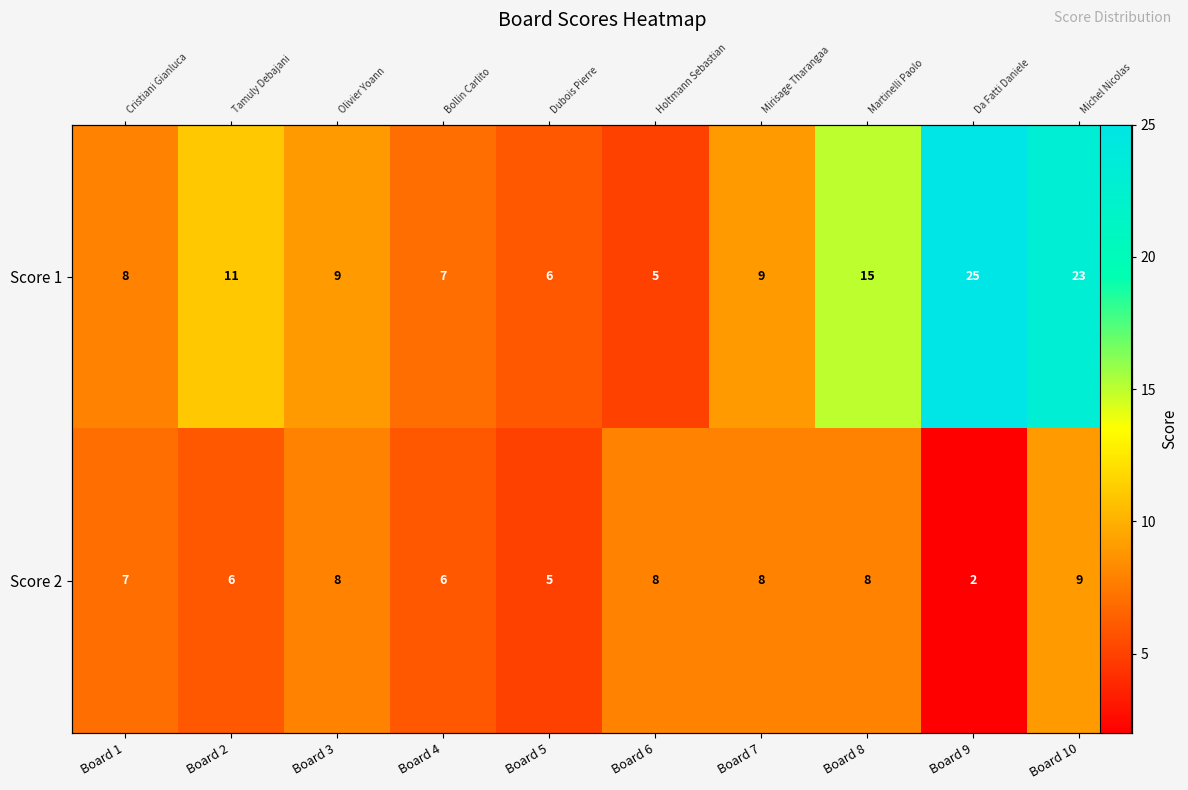

The value of Score 1 at Board 2 is 17. True or false?

False